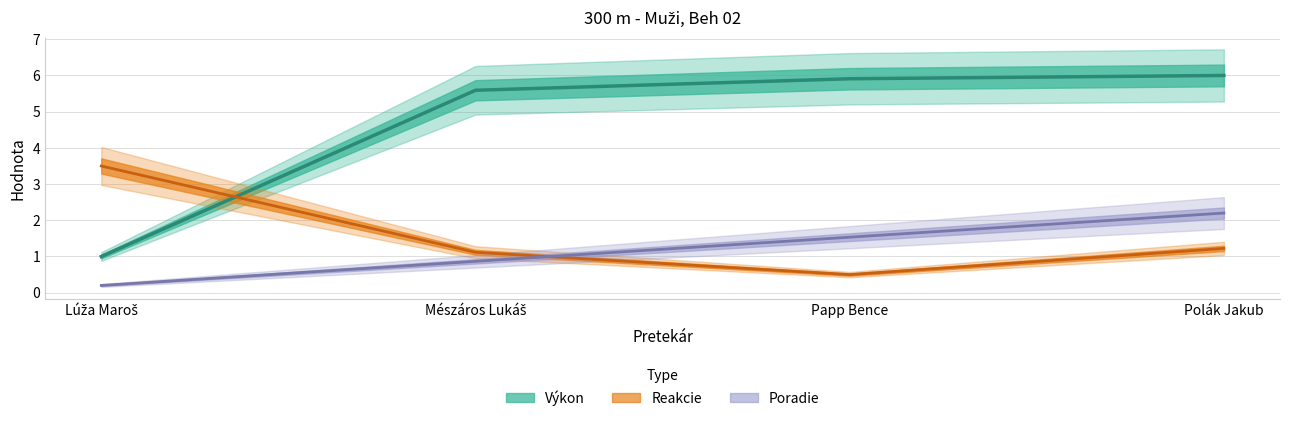

What is the label of the 2nd point from the right?

Papp Bence